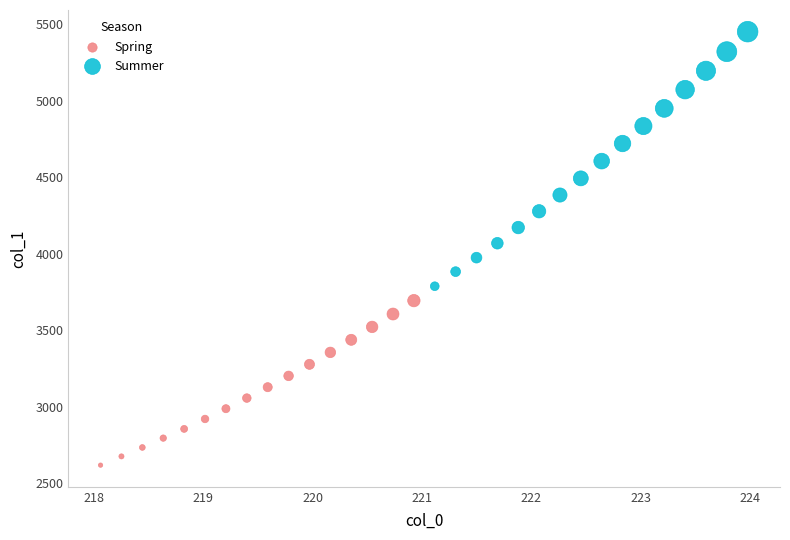

Which series contains the lowest Y value?

Spring